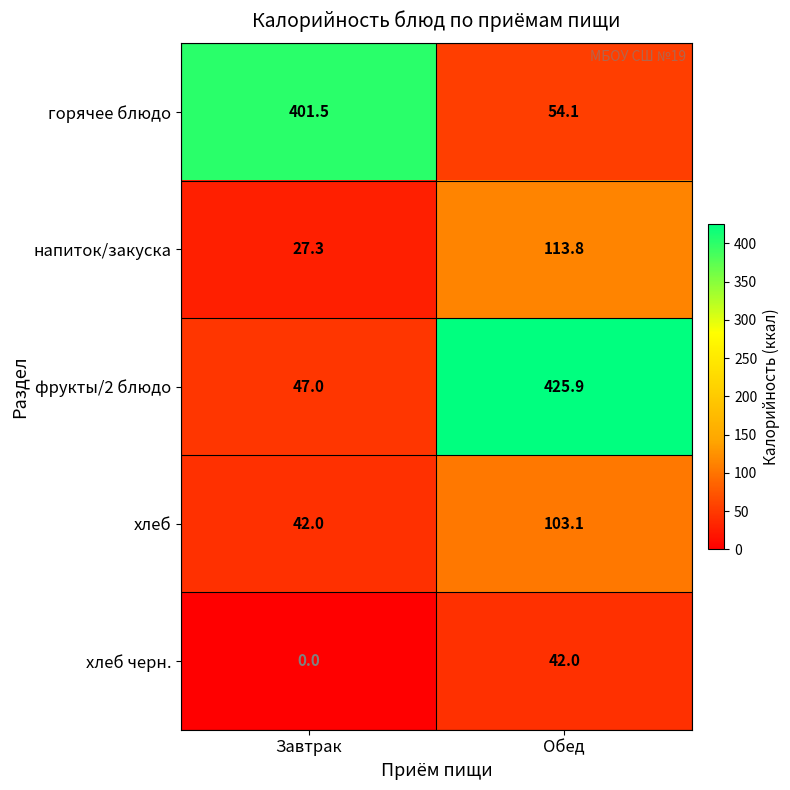

At Завтрак, list the series in order from largest to smallest.

горячее блюдо, фрукты/2 блюдо, хлеб, напиток/закуска, хлеб черн.